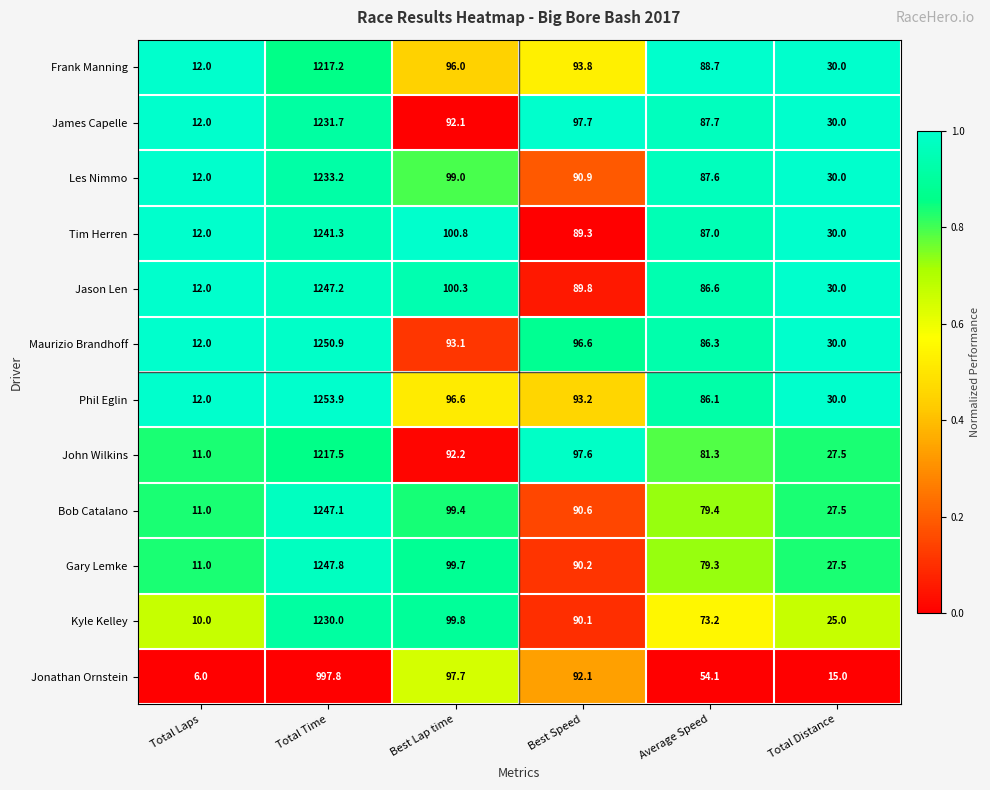

At which category is the sum across all series the highest?

Total Time